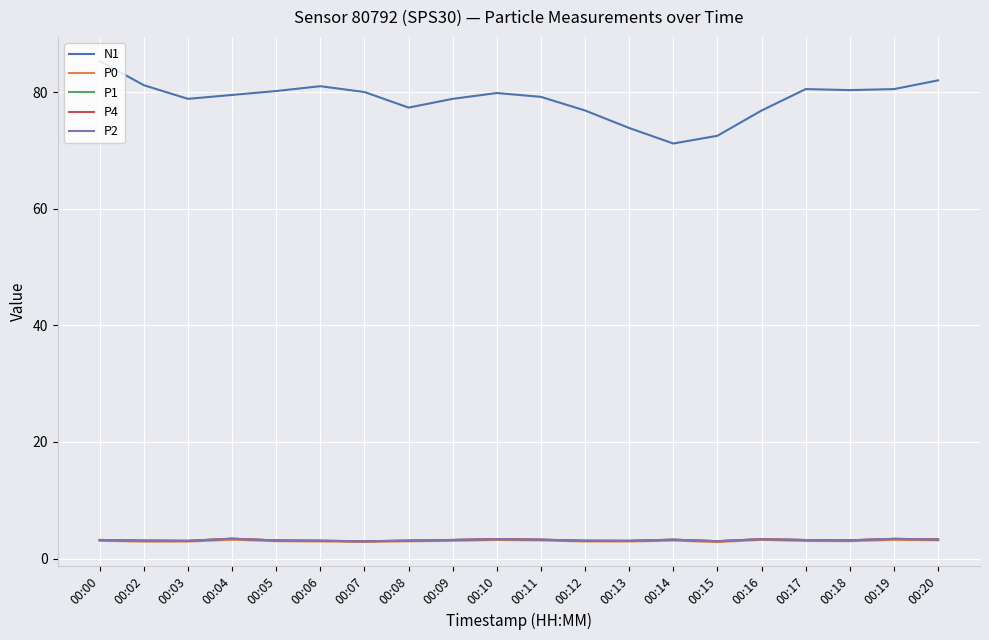

Between 00:09 and 00:11, which series saw the biggest shift?

N1